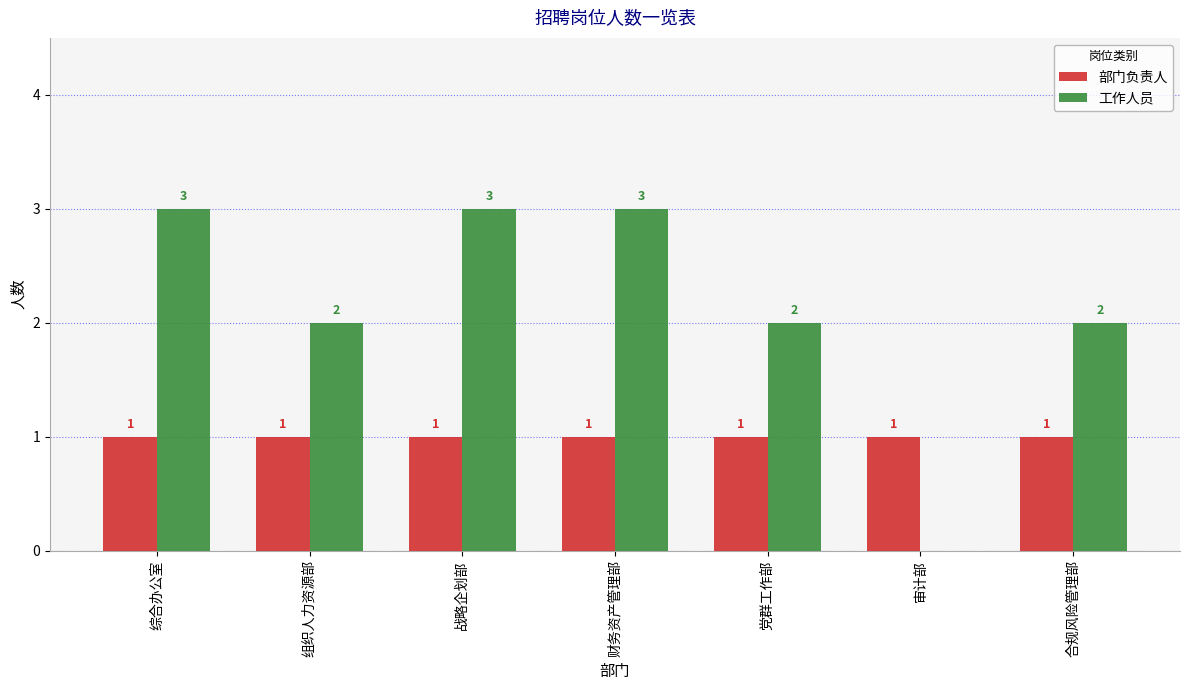

What is the maximum value for 工作人员?

3